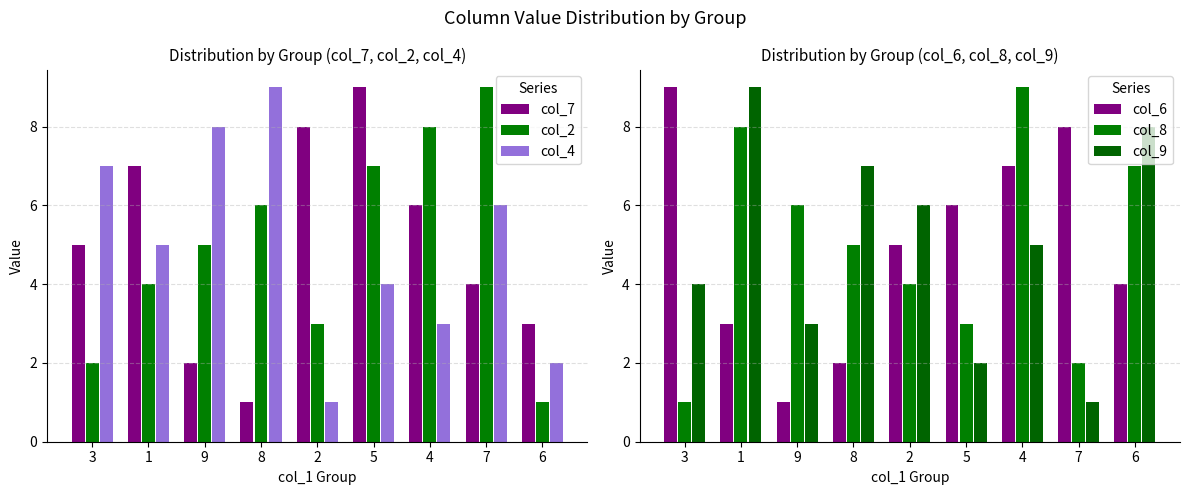

Reading left to right, list all the values displayed in this chart.

col_7: 5	7	2	1	8	9	6	4	3
col_2: 2	4	5	6	3	7	8	9	1
col_4: 7	5	8	9	1	4	3	6	2
col_6: 9	3	1	2	5	6	7	8	4
col_8: 1	8	6	5	4	3	9	2	7
col_9: 4	9	3	7	6	2	5	1	8